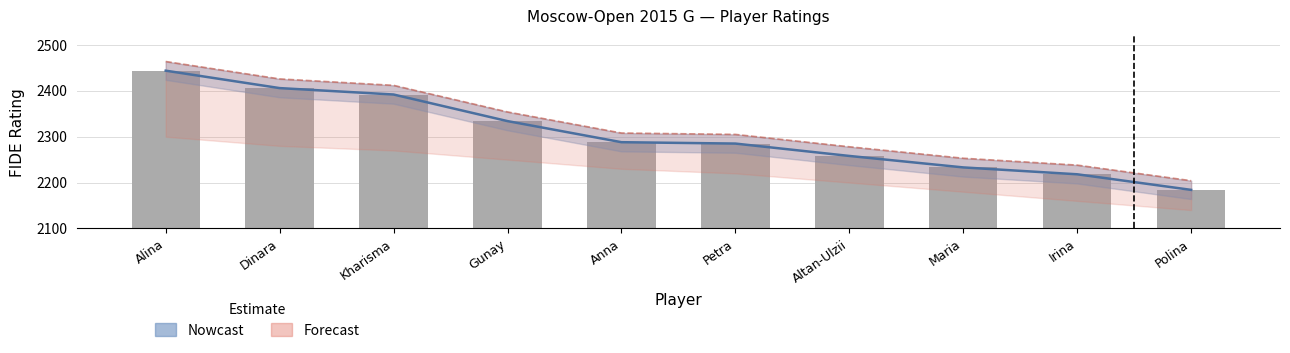

Does the chart contain stacked bars?

No